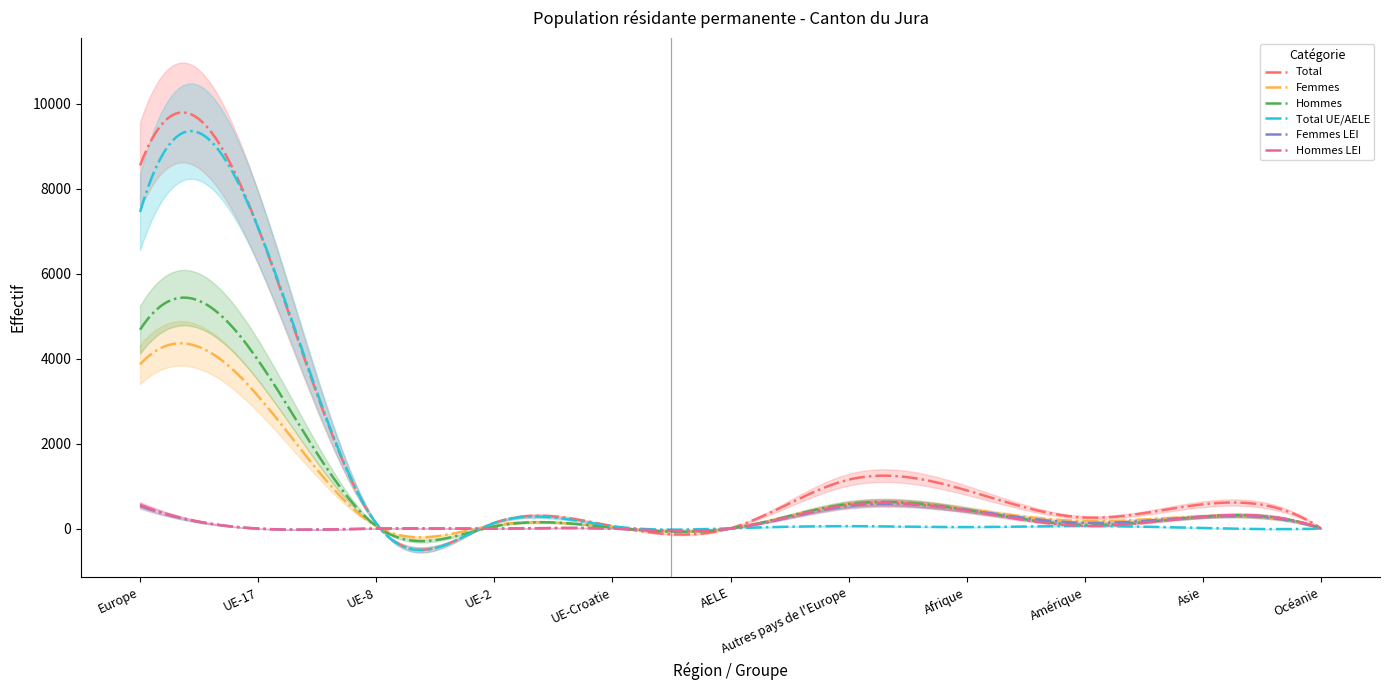

The value of Hommes at Océanie is 4. True or false?

True